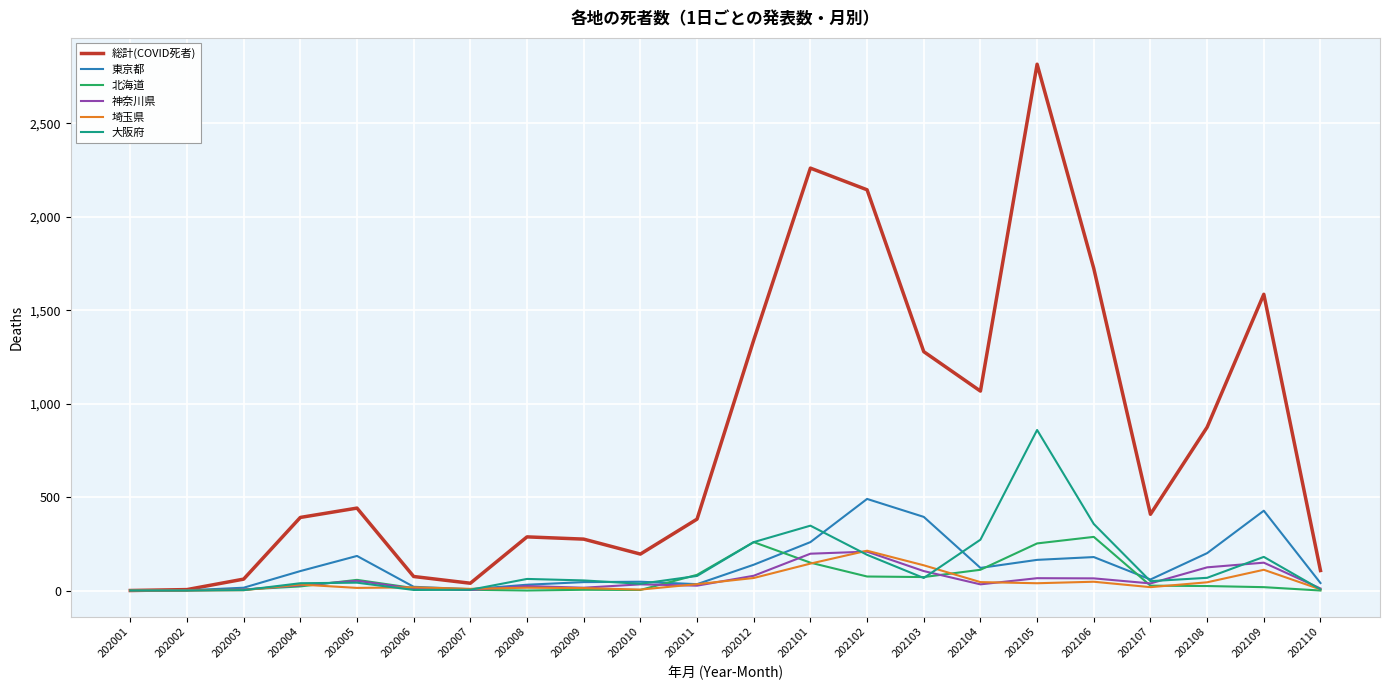

How many lines are shown in the chart?

6